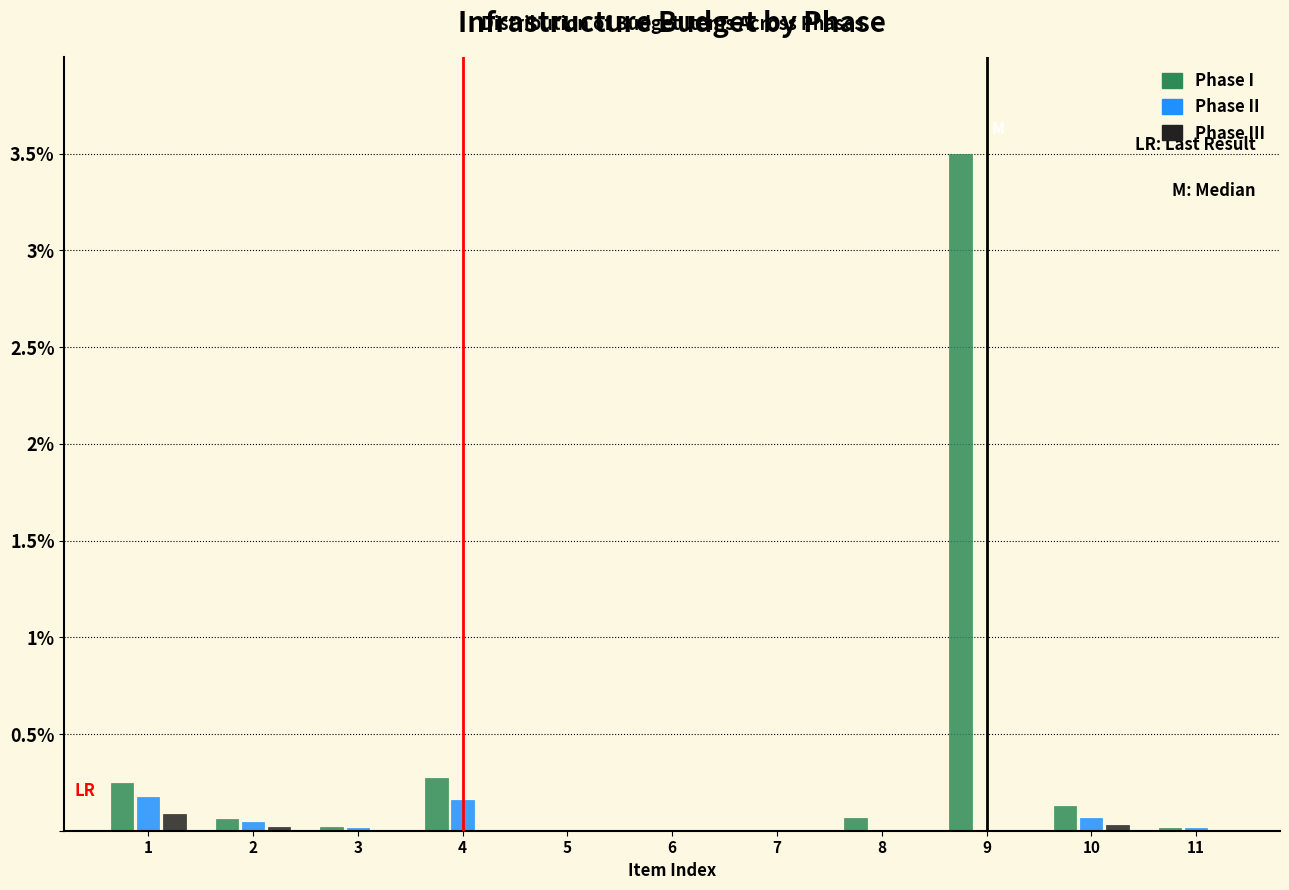

What is the sum of all Phase II values?

0.5